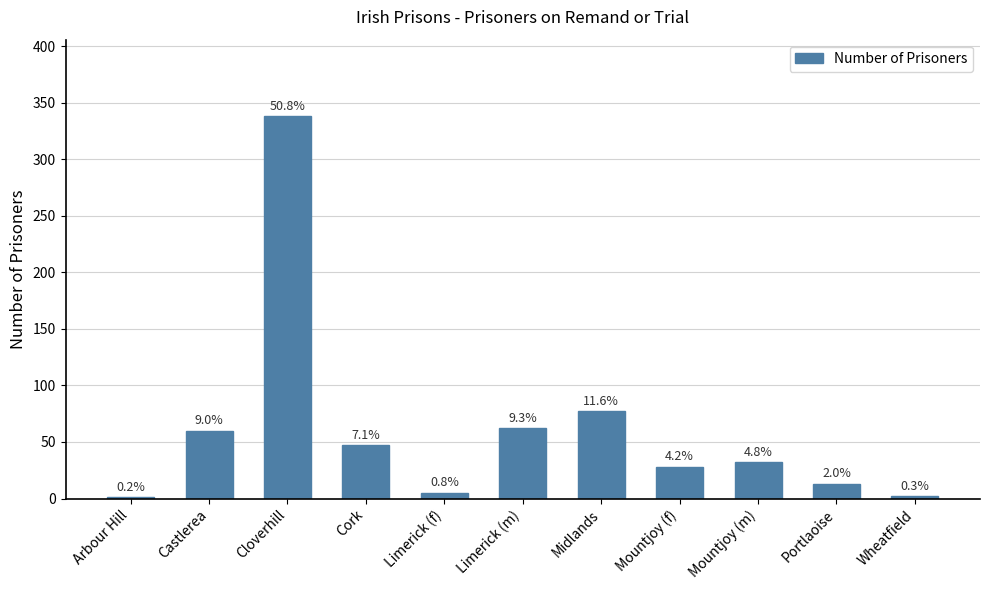

Are the bars horizontal?

No